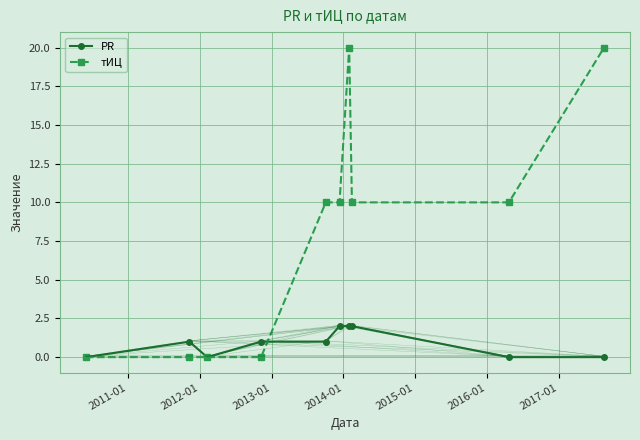

Reading left to right, what are all the values shown in this chart?

PR: 0	1	0	1	1	2	2	2	0	0
тИЦ: 0	0	0	0	10	10	20	10	10	20